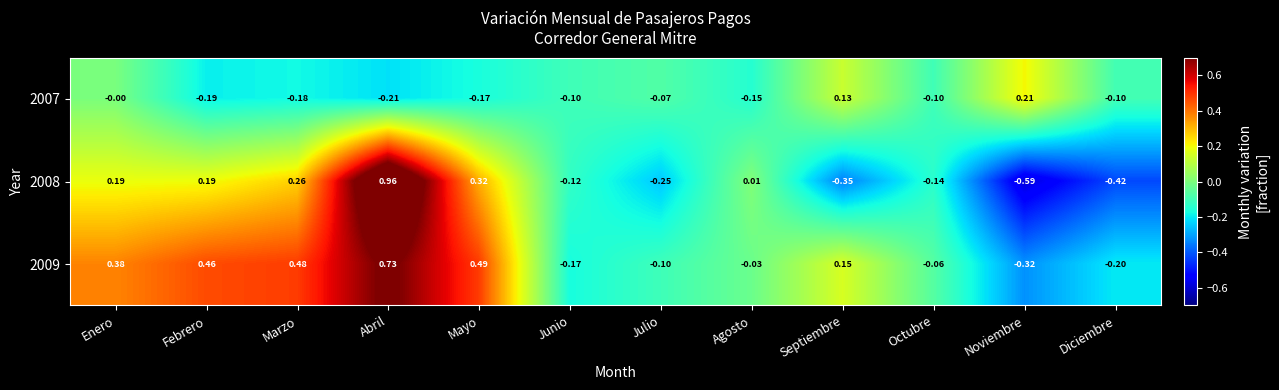

At which category does the chart reach its minimum across all series?

Noviembre